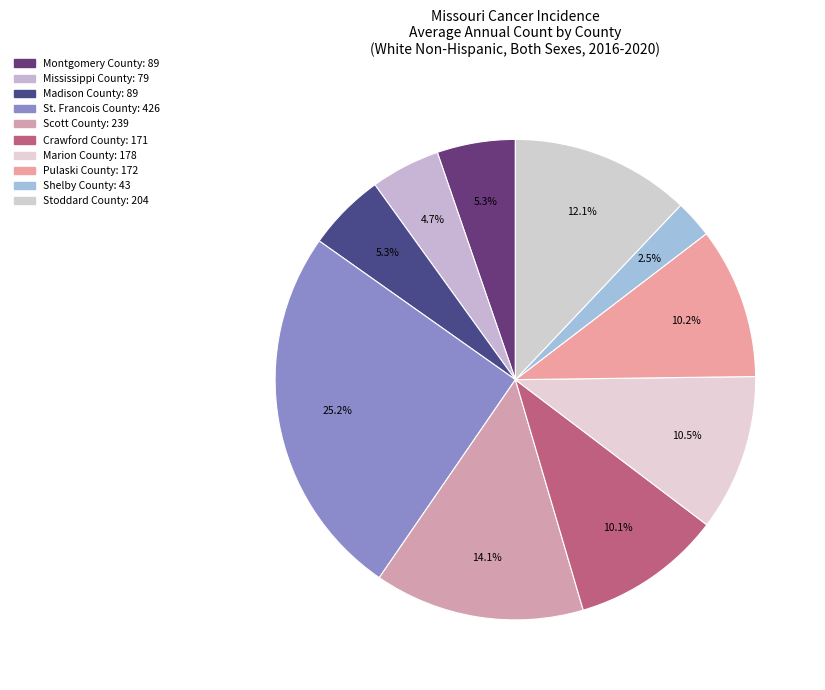

How many segments does this pie chart have?

10